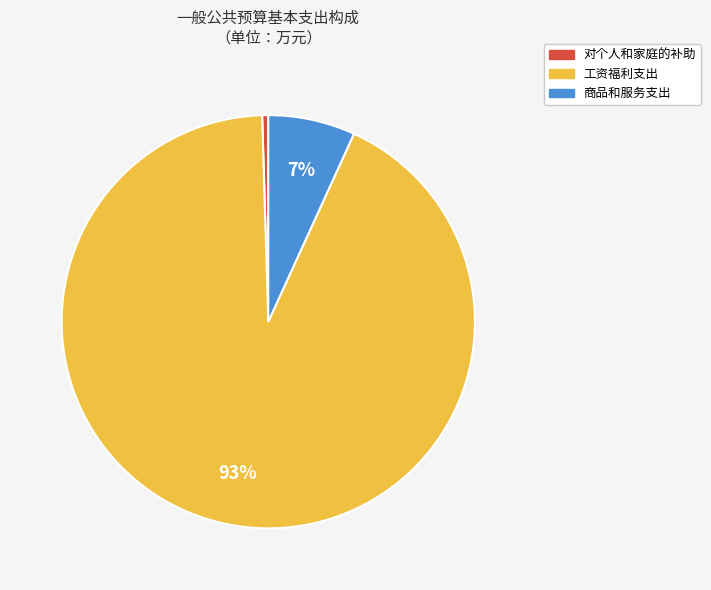

Which slice is the smallest?

对个人和家庭的补助